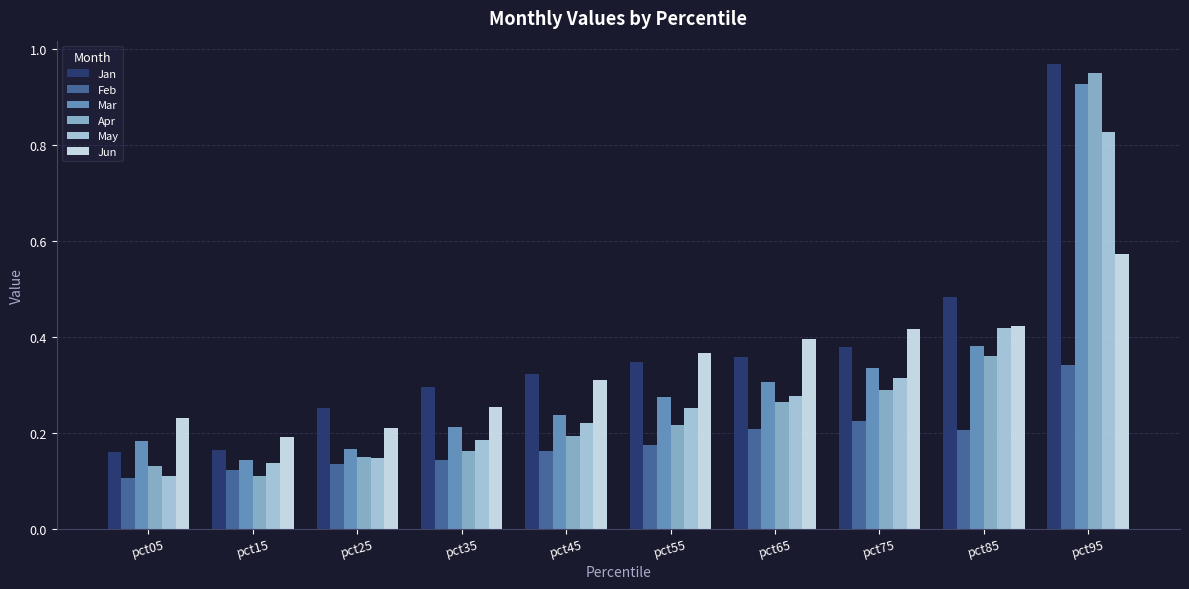

What is the sum of all Mar values?

3.2